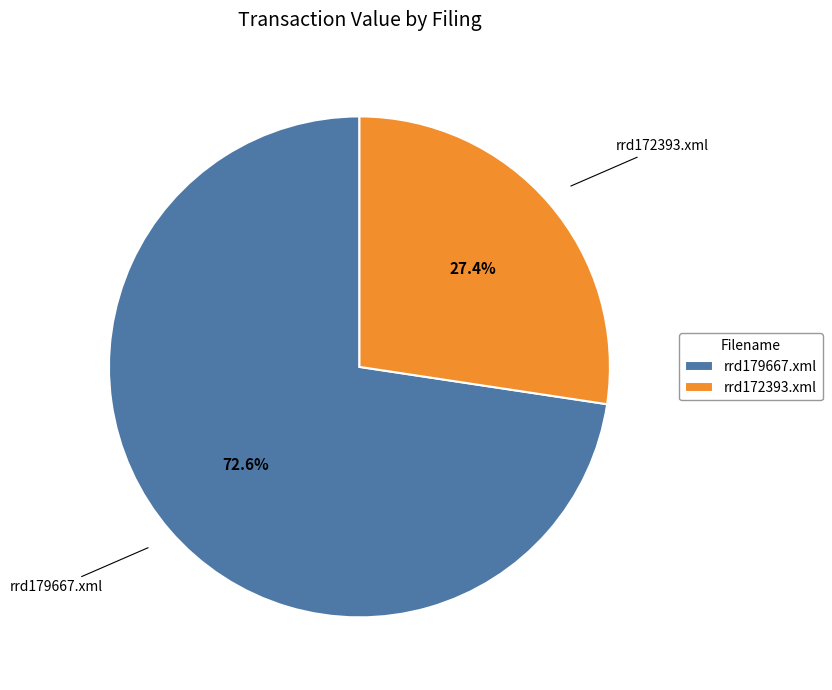

Does any single category account for the majority?

Yes